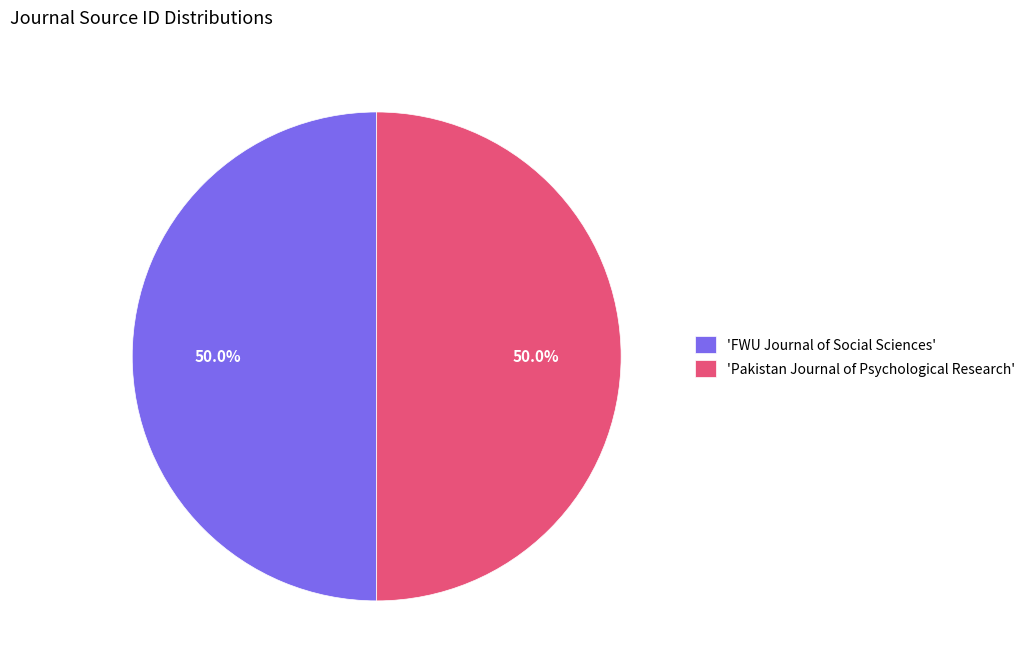

Approximately how many times larger is the value at 'Pakistan Journal of Psychological Research' compared to 'FWU Journal of Social Sciences'?

1.0